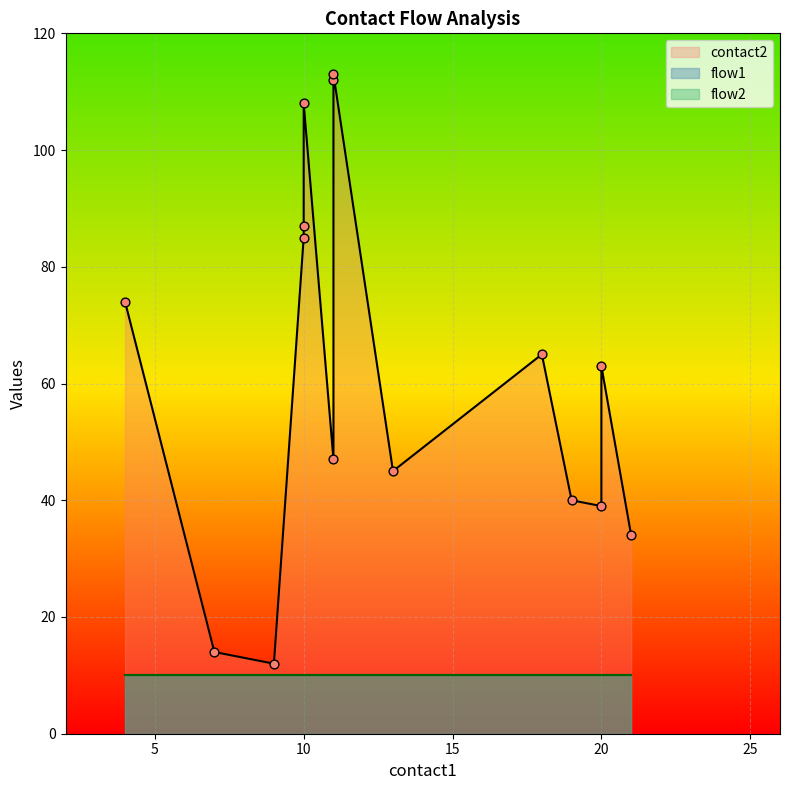

Which series contains the lowest Y value?

flow1